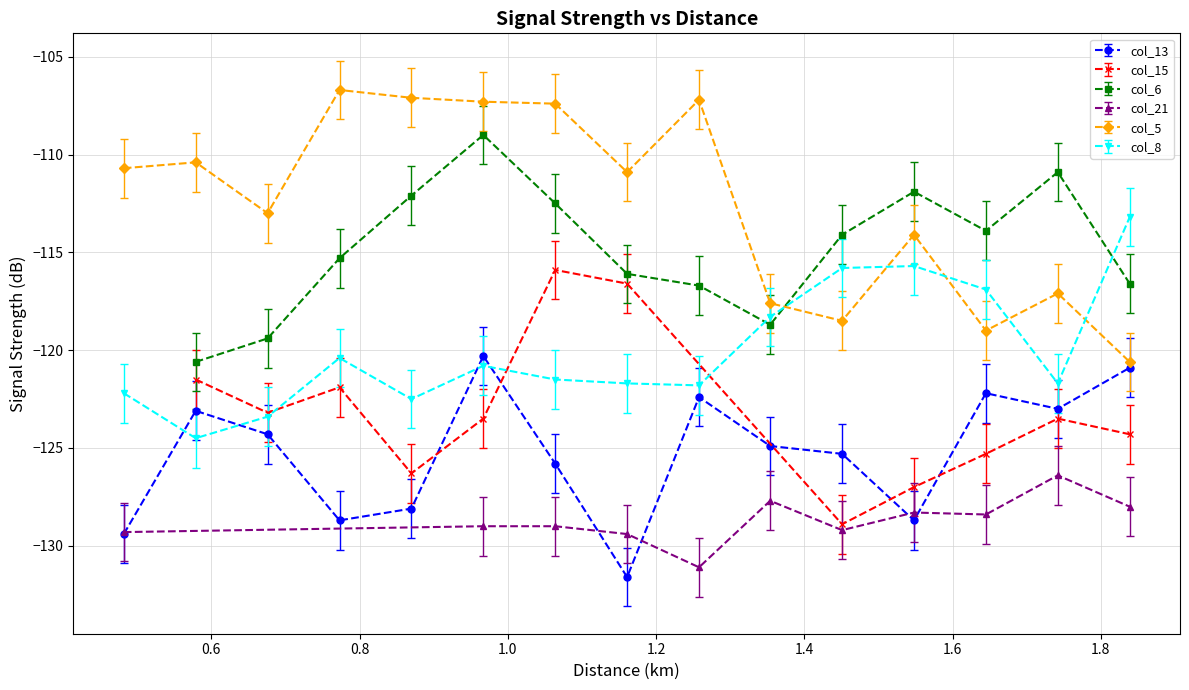

True or false: col_5 has more than 1 points higher than both neighbors.

True